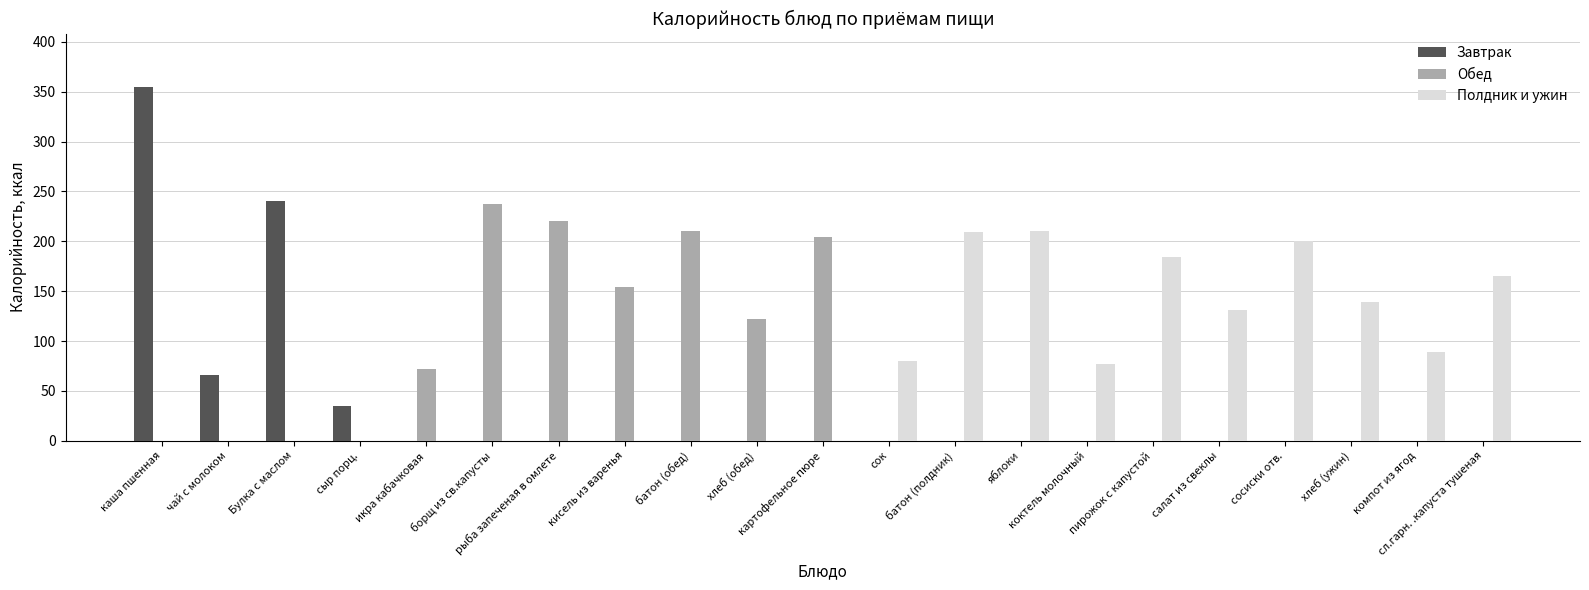

True or false: Полдник и ужин has a value of -124.3 at кисель из варенья.

False